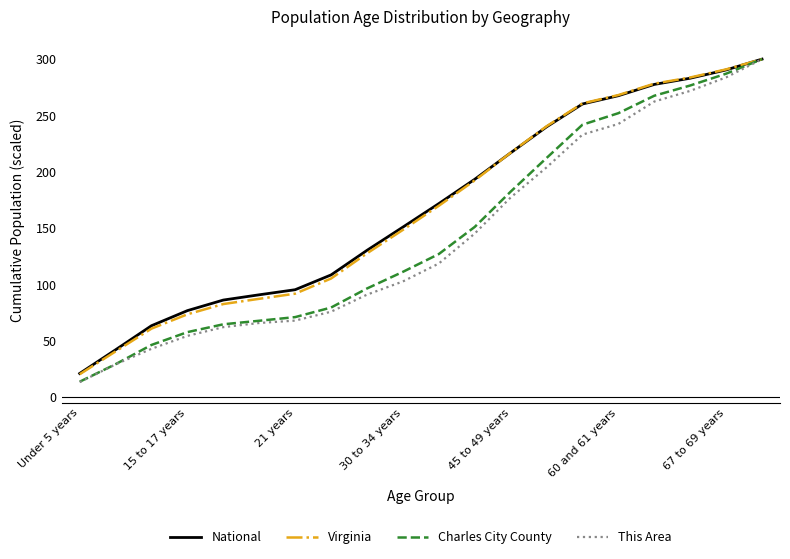

What is the minimum value shown in the chart?

13.2